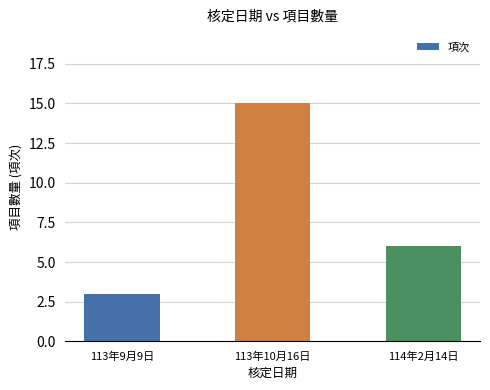

What is the difference between the maximum and minimum values?

12